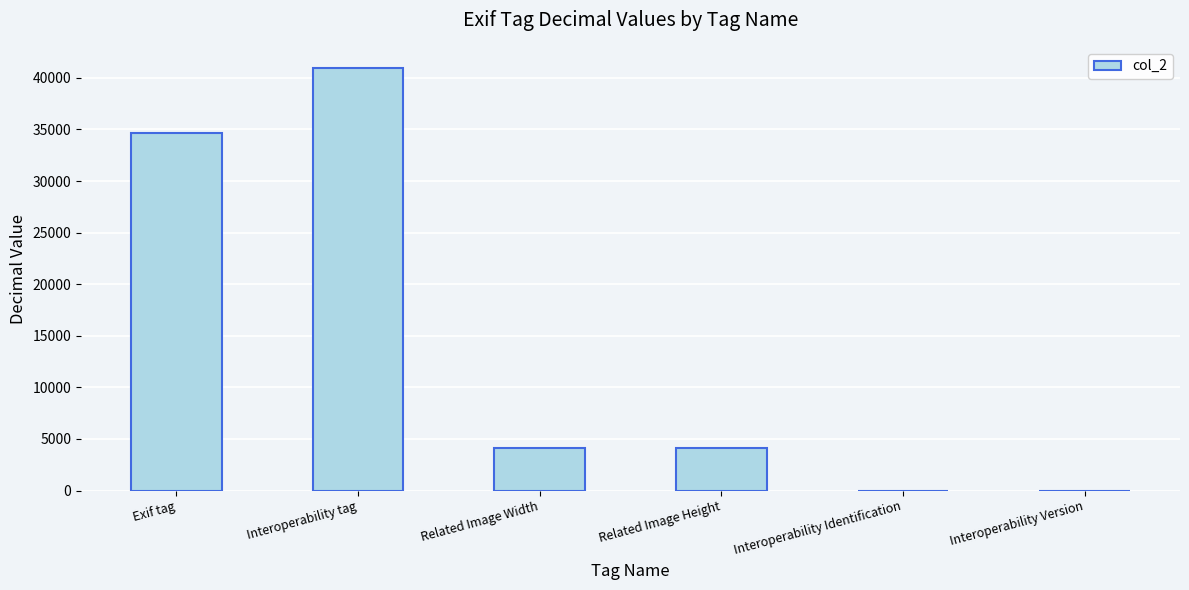

Are the bars horizontal?

No